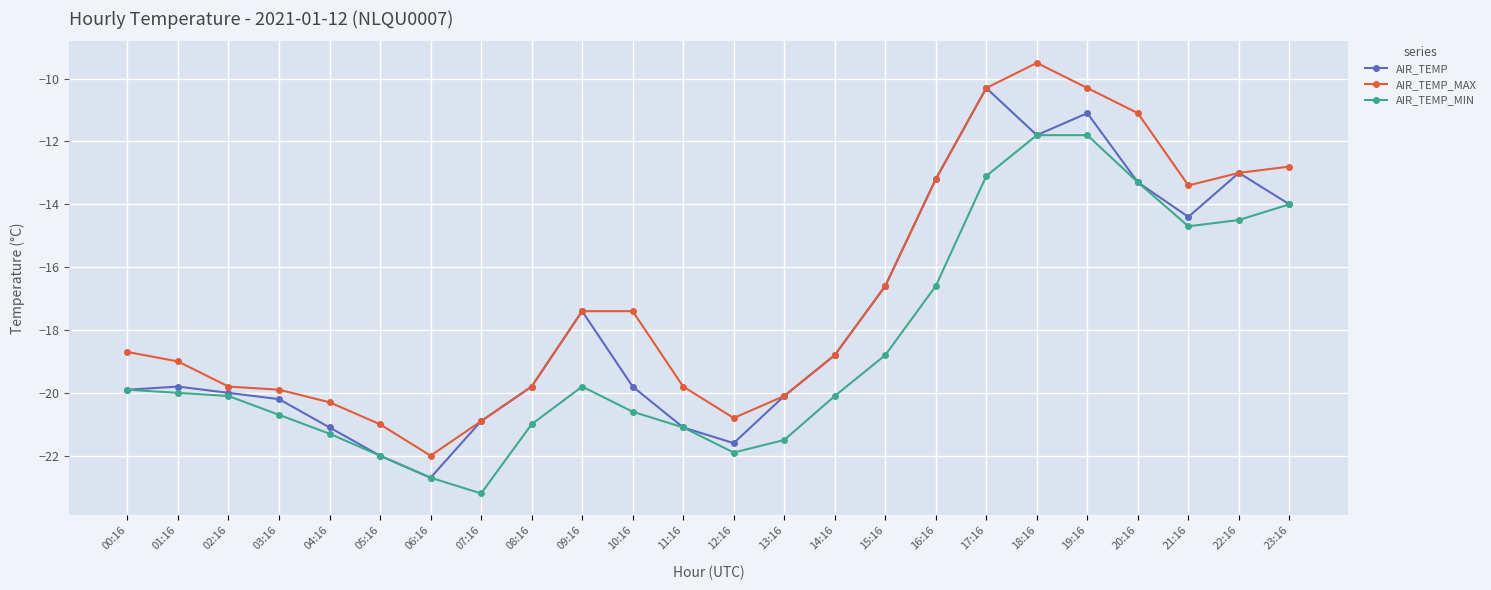

Which series has the largest total across all categories?

AIR_TEMP_MAX